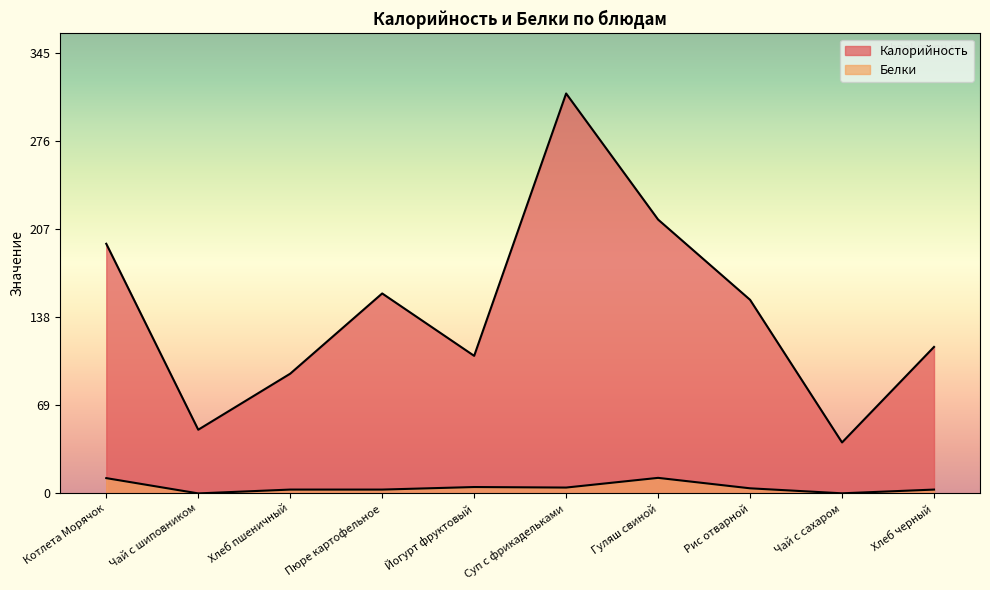

Where does the Белки series first go above 4?

Котлета Морячок